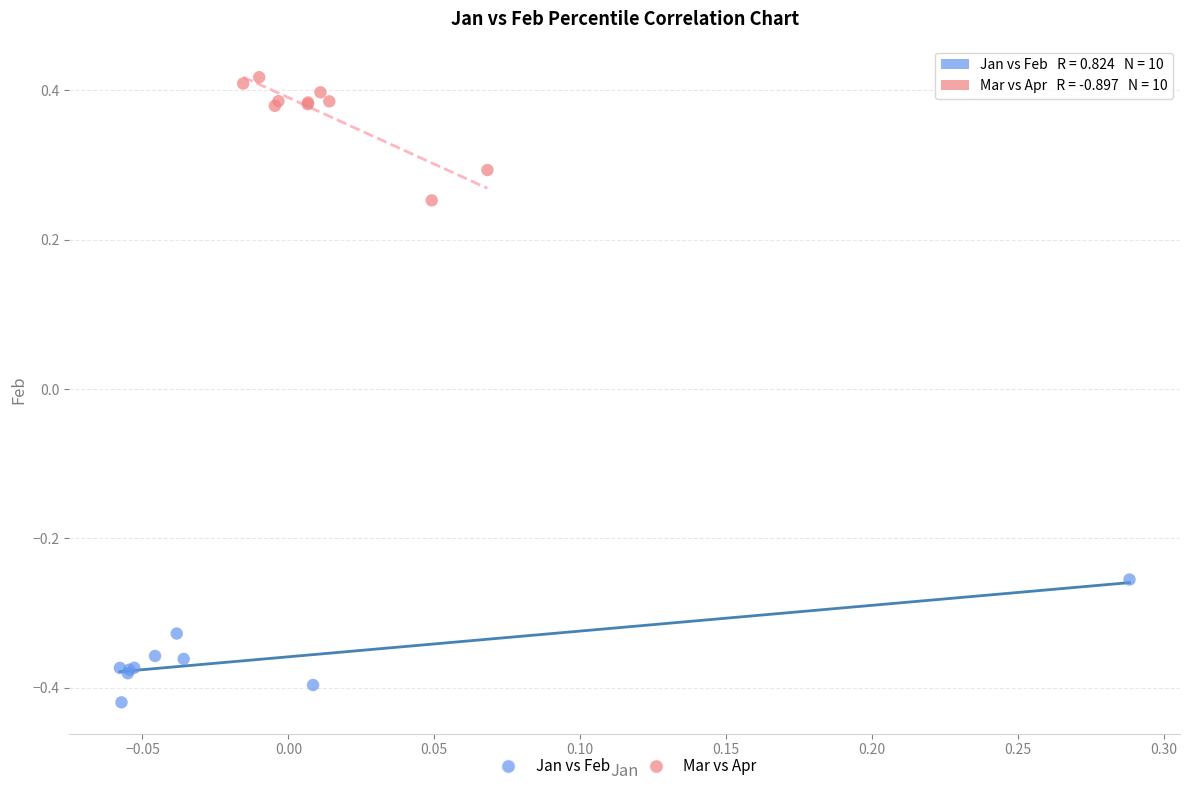

Which series contains the lowest Y value?

Jan vs Feb